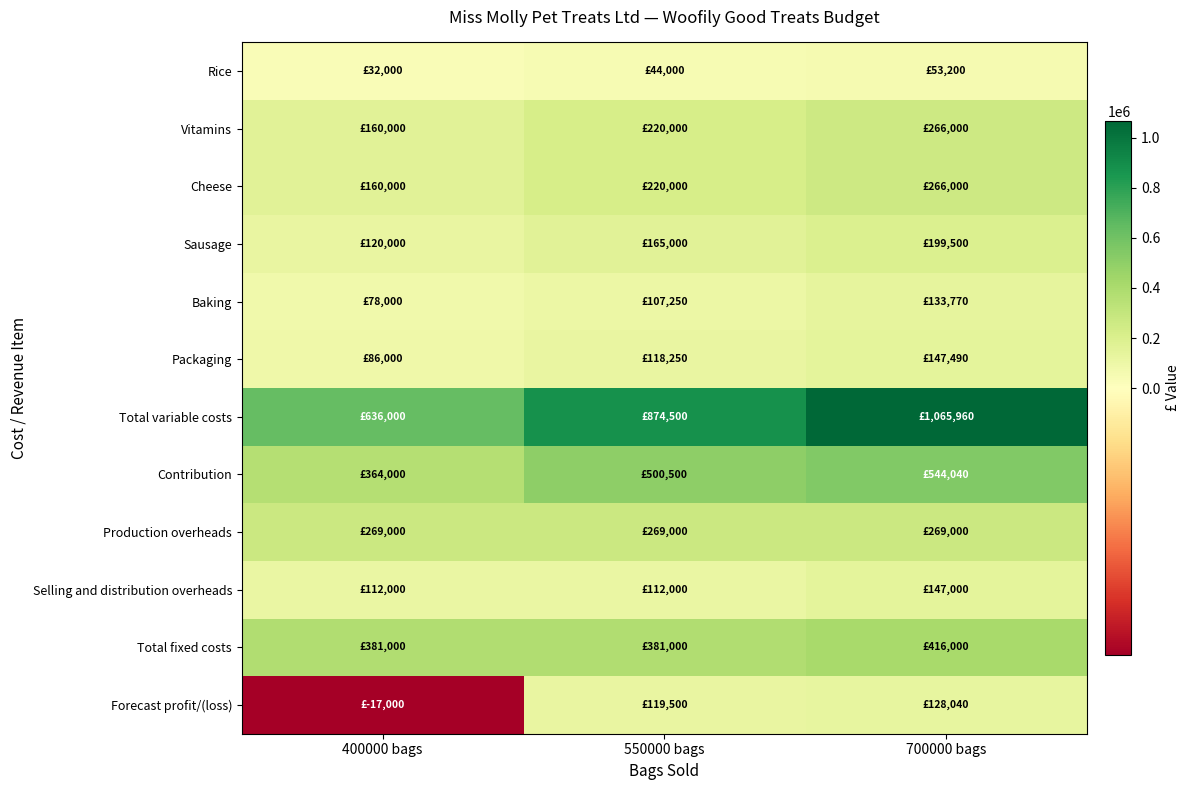

How many series are shown in this chart?

12